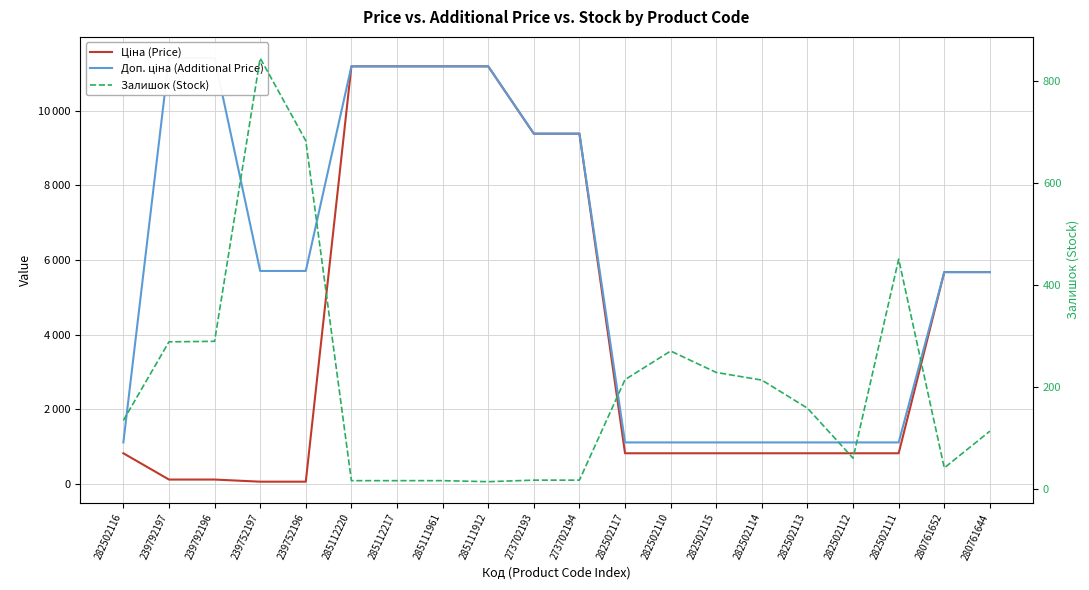

List the series in order of their peak value, highest first.

Доп. ціна (Additional Price), Ціна (Price), Залишок (Stock)